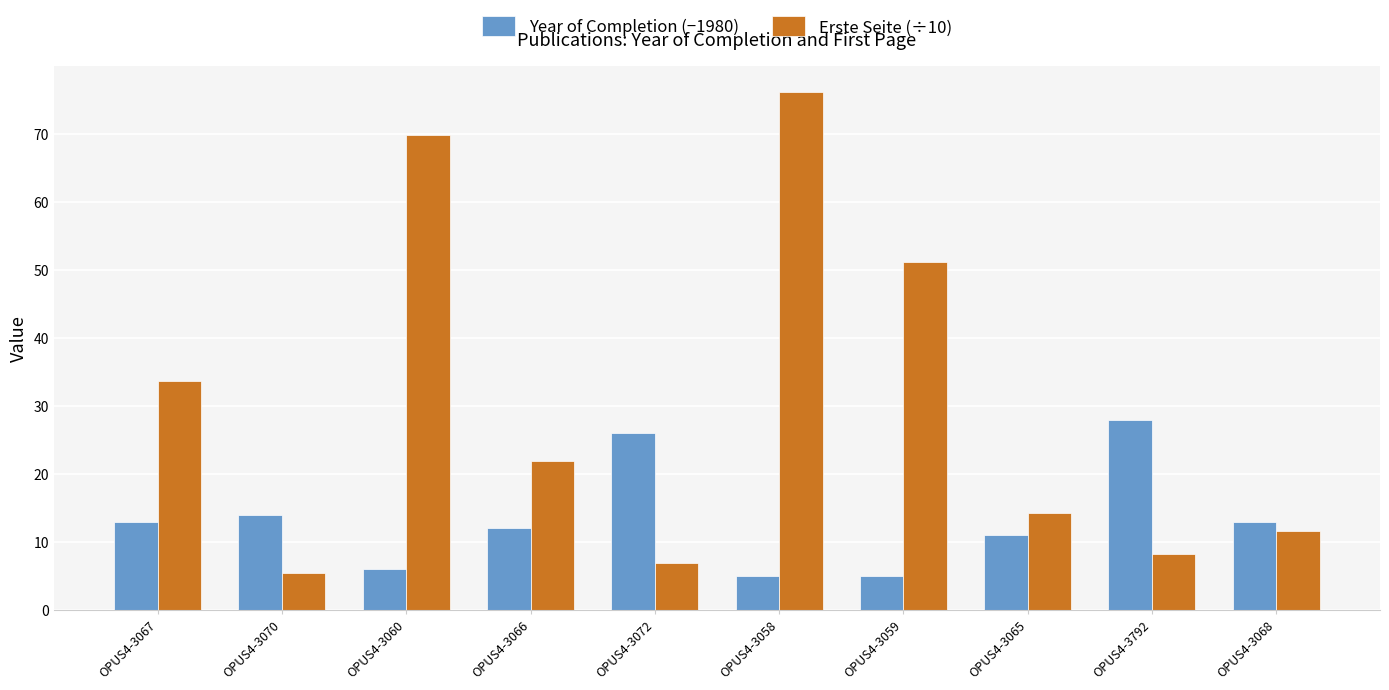

Is it true that Year of Completion (−1980) equals 26.0 at OPUS4-3072?

True